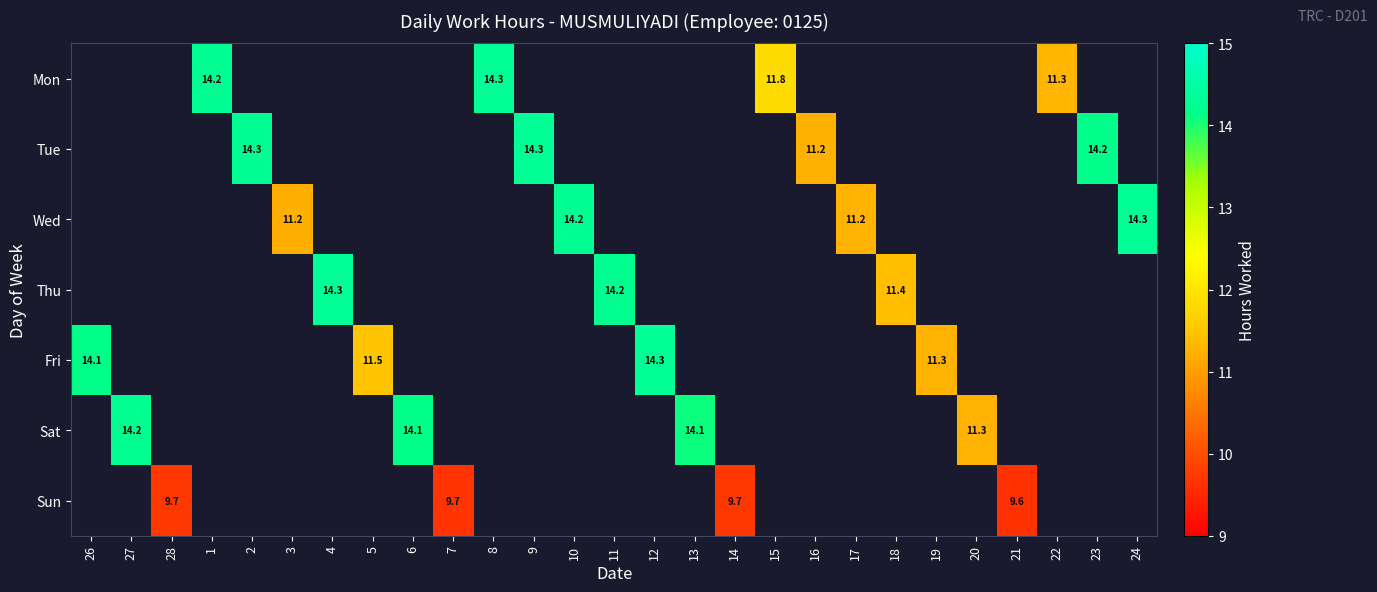

How many distinct data groups are displayed?

7